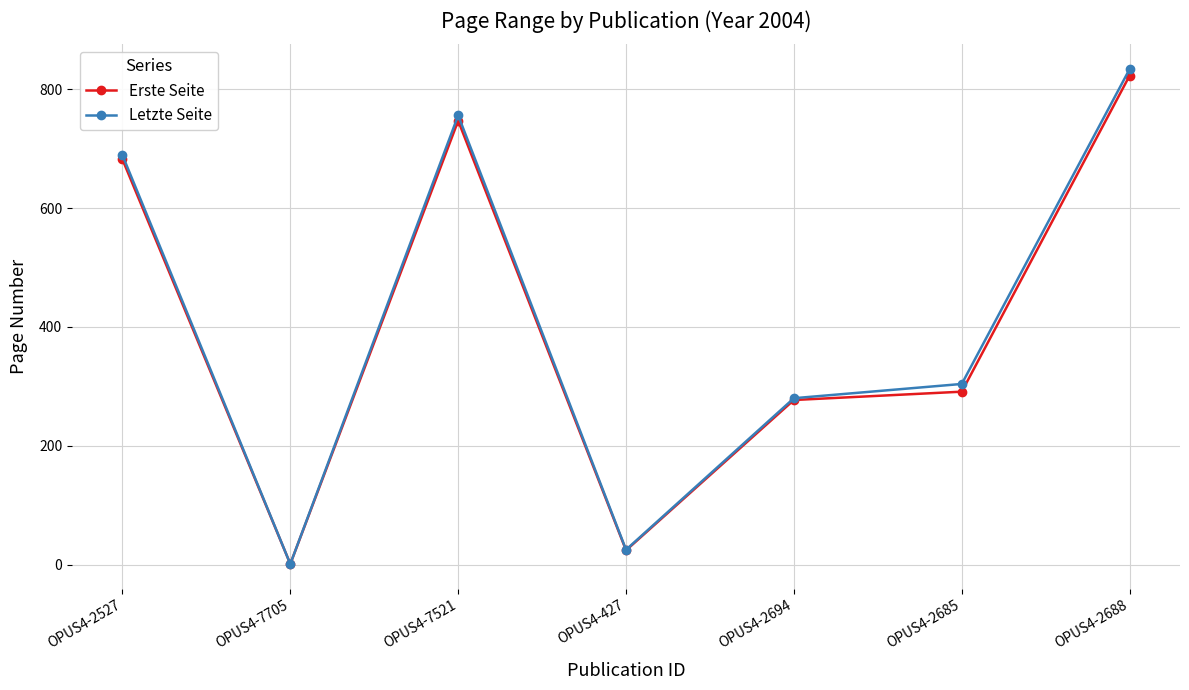

Which category has the lowest value in the Letzte Seite series?

OPUS4-7705